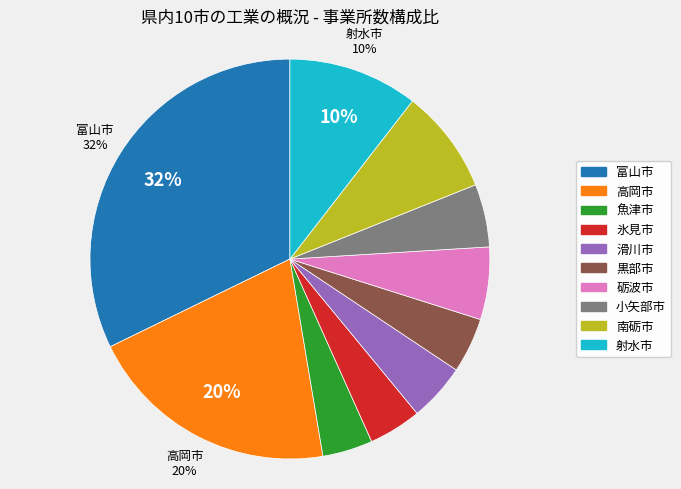

Which has a higher value, 高岡市 or 魚津市?

高岡市